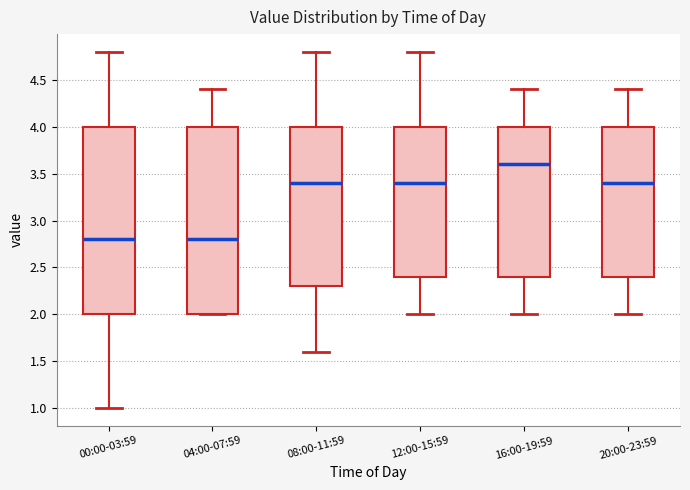

Where is the lower edge of the box for 16:00-19:59 on the y-axis? The values are not printed on the chart, so give them approximately, as read against the axis.

2.4